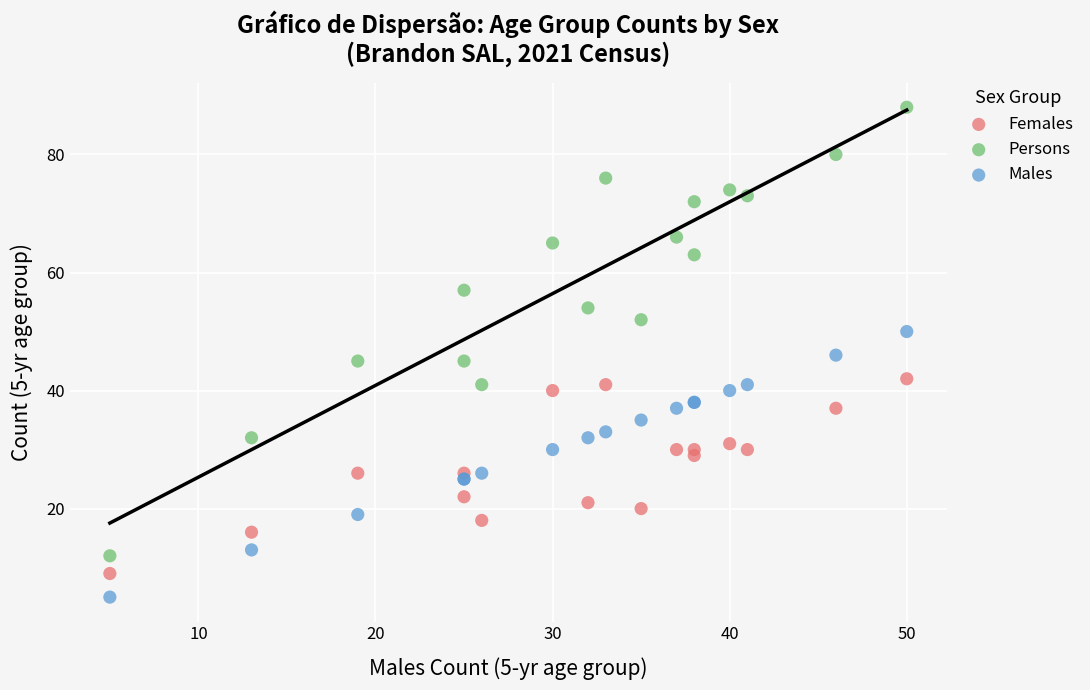

Which series reaches the minimum Y coordinate?

Males